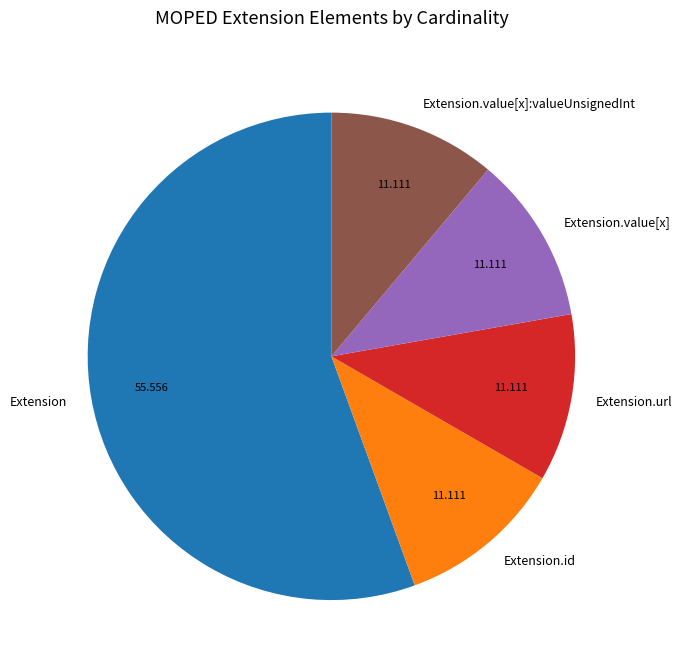

Is there any slice that represents more than half of the pie?

Yes